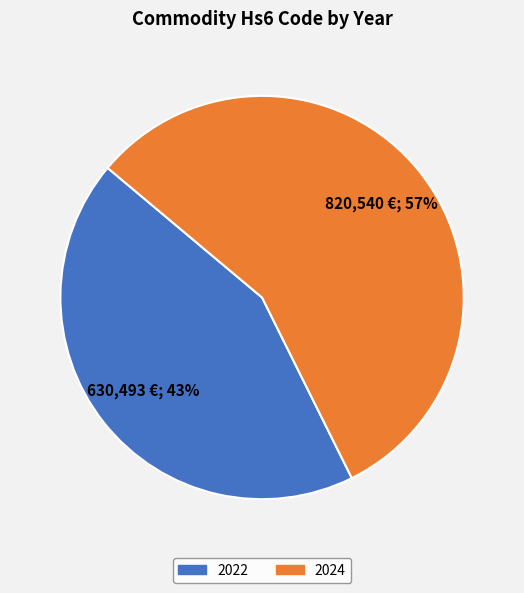

Which slice is the largest?

2024